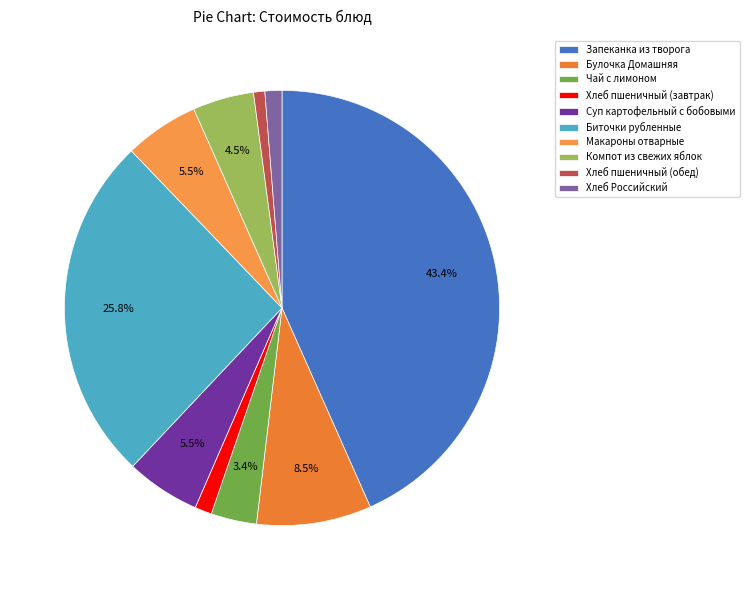

Which slice is the smallest?

Хлеб пшеничный (обед)